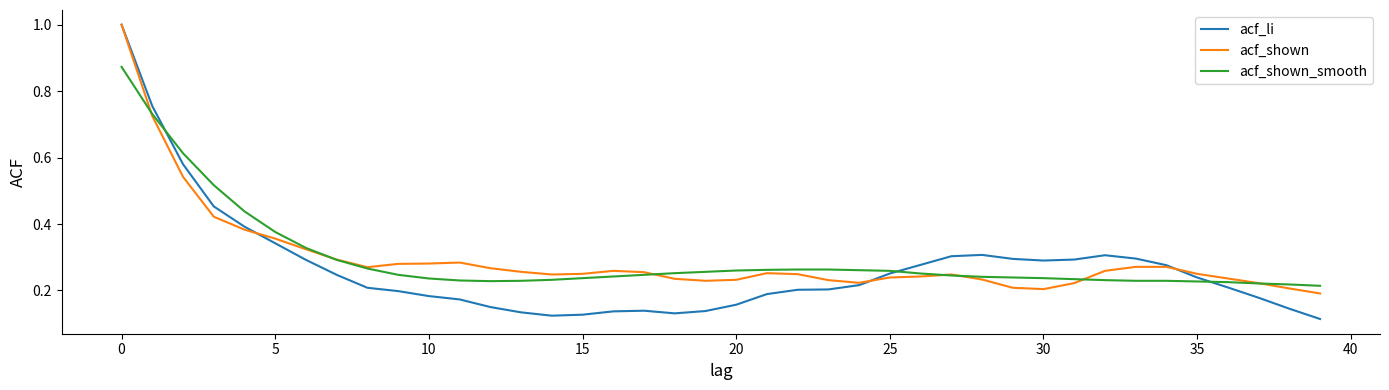

Which series has the largest range (max minus min)?

acf_li